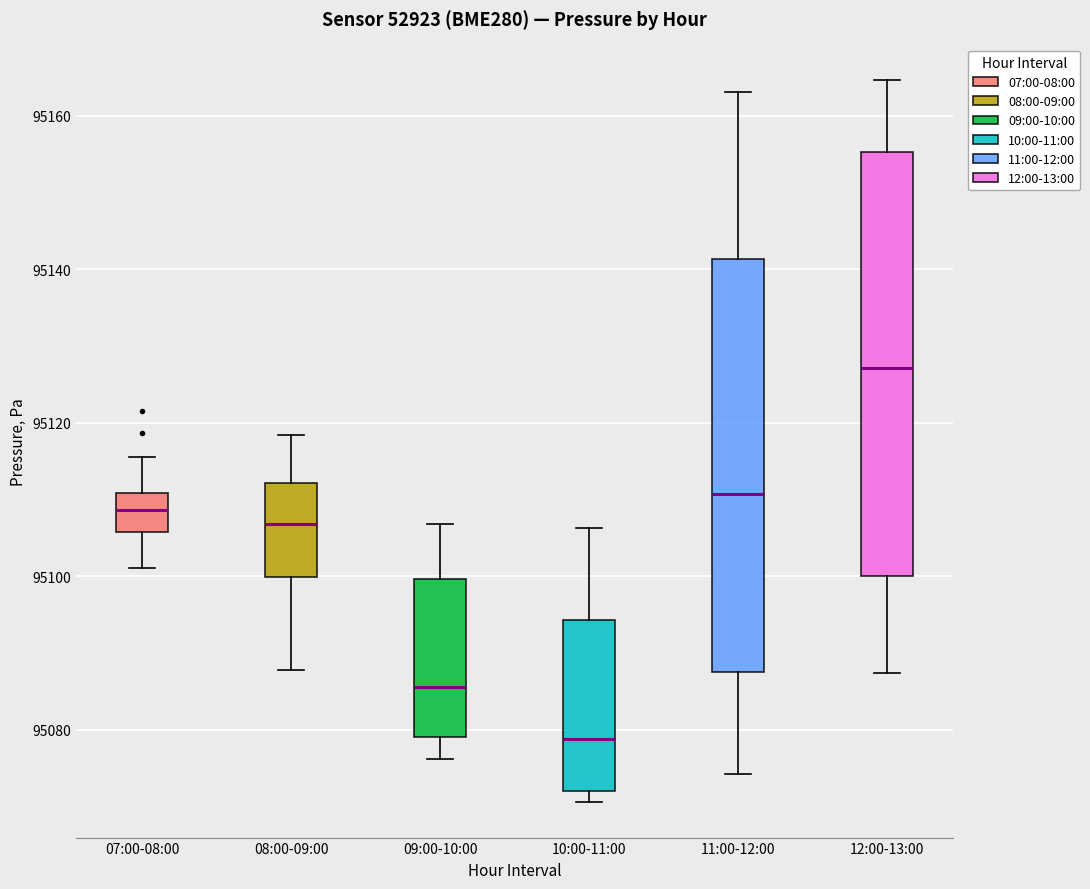

Reading left to right, read every box against the y-axis: the position of its median line, the range the box covers, and the ends of its whiskers. The values are not printed on the chart, so give them approximately, as read against the axis.

07:00-08:00: median 95108, box 95106 to 95110, whiskers 95102 to 95116
08:00-09:00: median 95106, box 95100 to 95112, whiskers 95088 to 95118
09:00-10:00: median 95086, box 95080 to 95100, whiskers 95076 to 95106
10:00-11:00: median 95078, box 95072 to 95094, whiskers 95070 to 95106
11:00-12:00: median 95110, box 95088 to 95142, whiskers 95074 to 95164
12:00-13:00: median 95128, box 95100 to 95156, whiskers 95088 to 95164